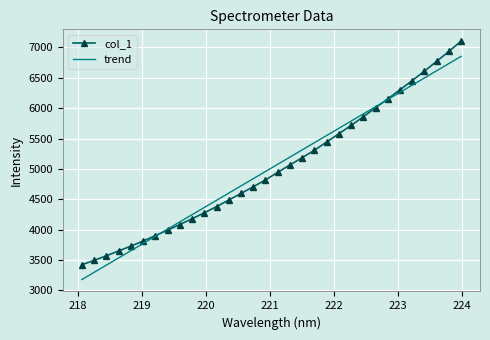

What are all the series names shown in the legend?

col_1, trend